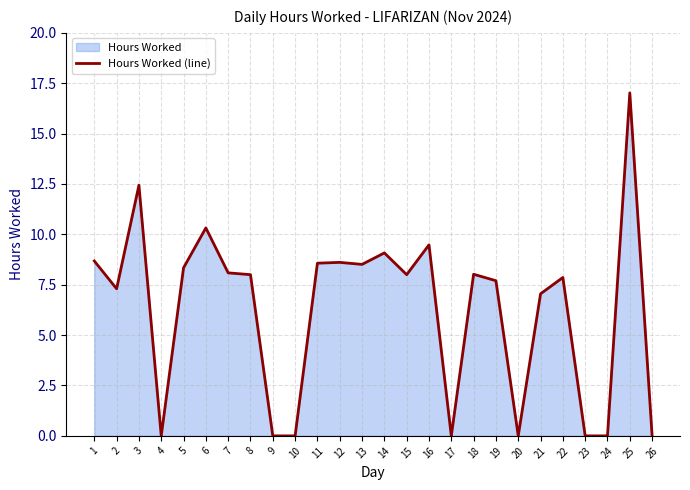

What is the ratio of the value at 21 to the value at 8?

0.9